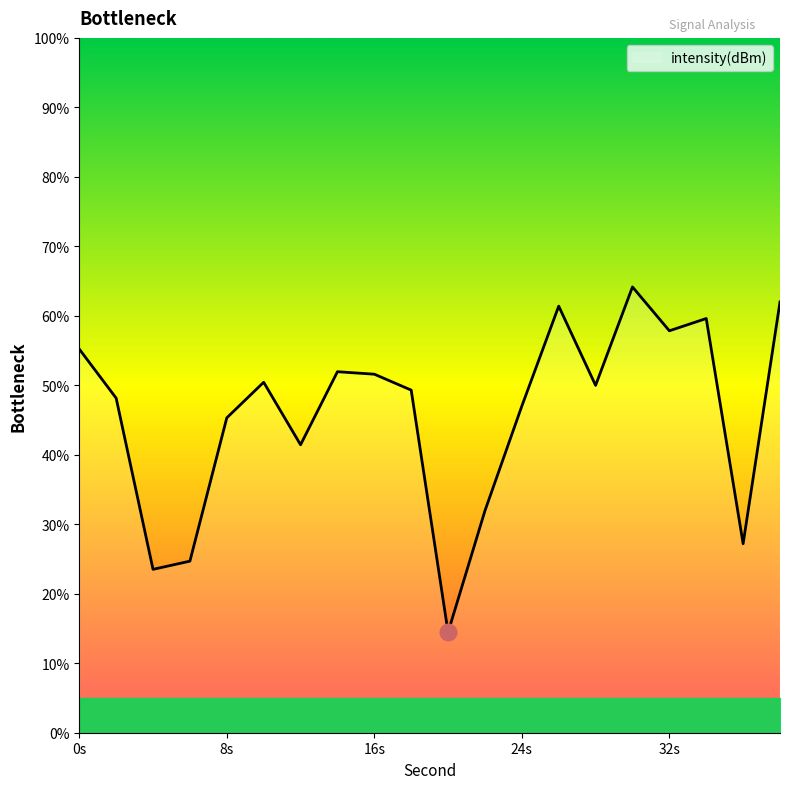

What is the difference between the maximum and minimum values?

49.7